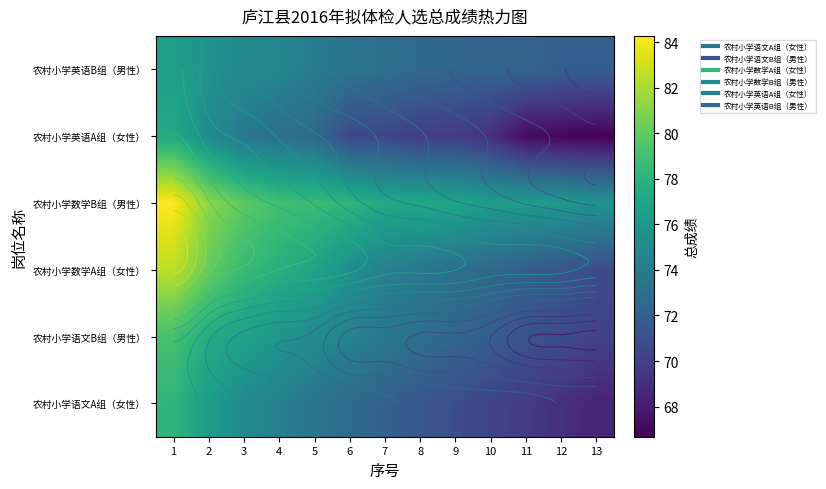

What is the sum of the 农村小学数学B组（男性） values at 9 and 7?

154.3